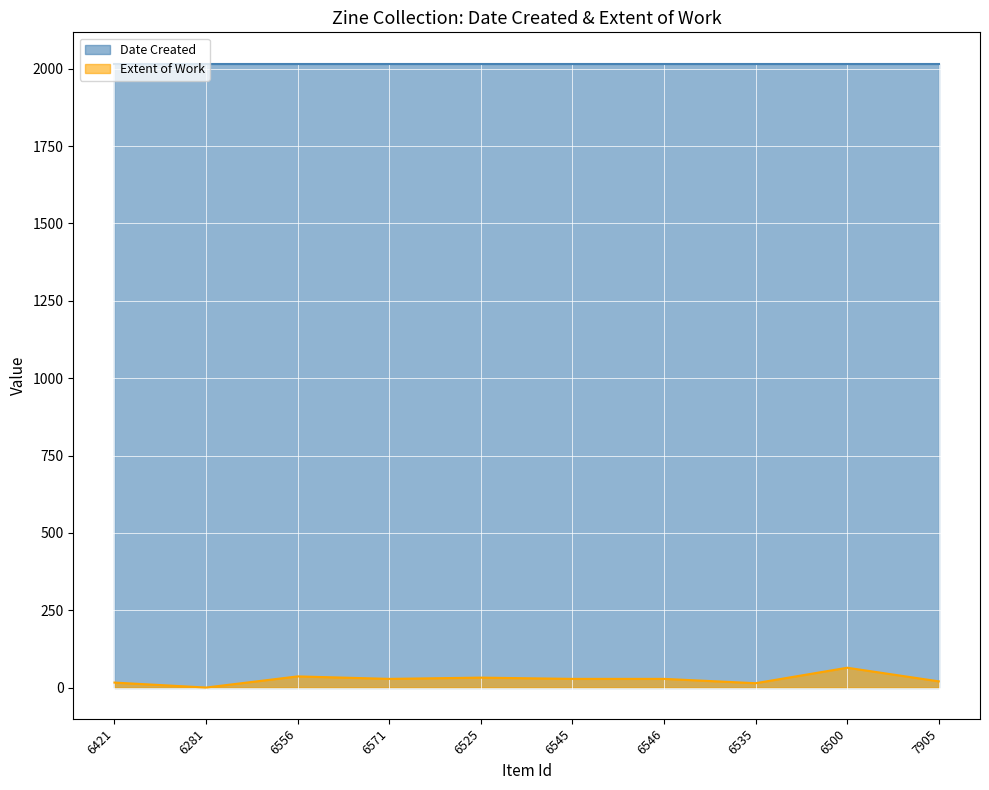

Rank the categories by value from highest to lowest.

6500, 6556, 6525, 6571, 6545, 6546, 7905, 6421, 6535, 6281